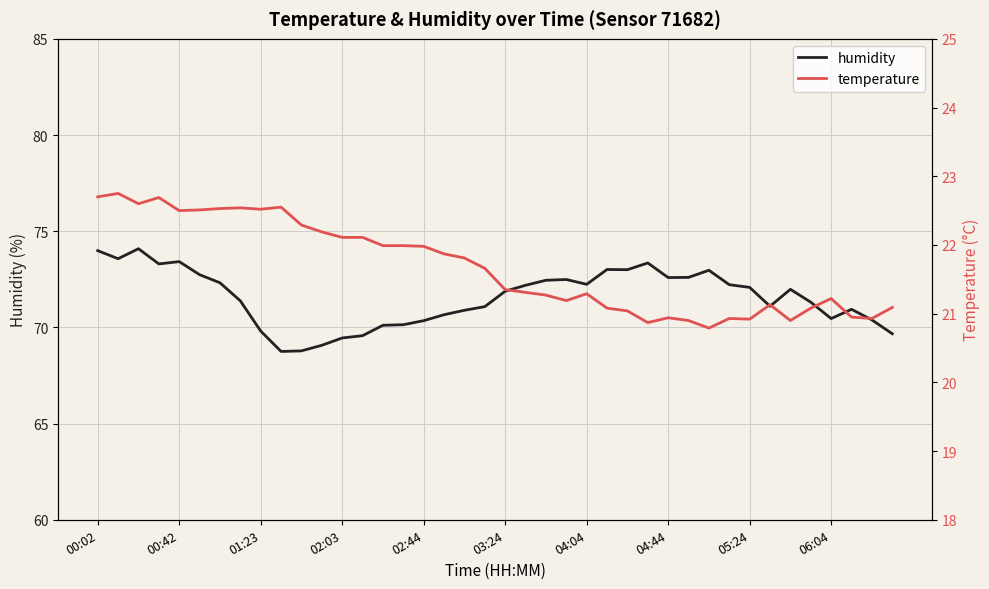

What is the lowest value of the temperature series?

20.8